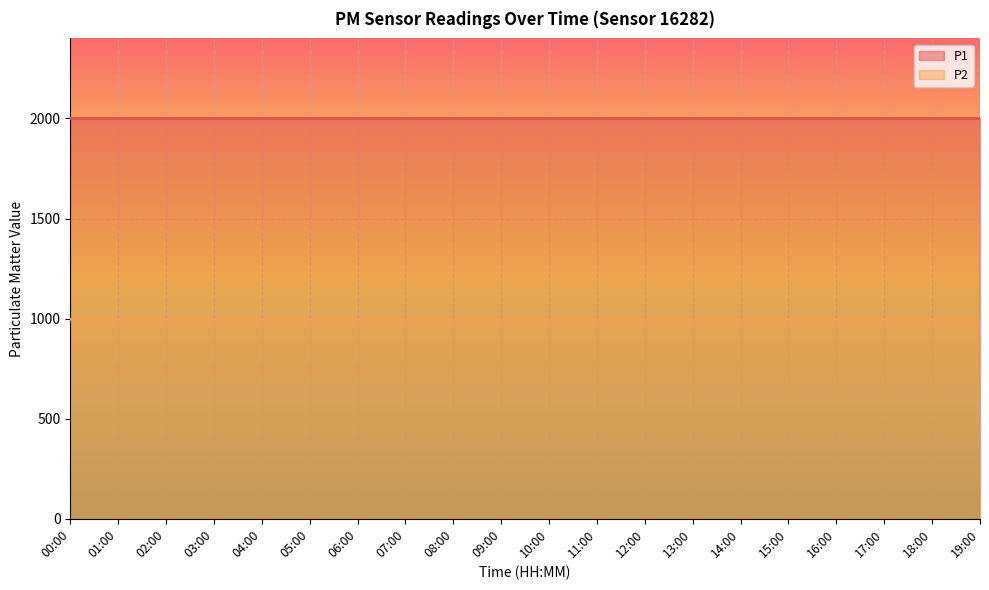

What position from the right is 08:00?

12